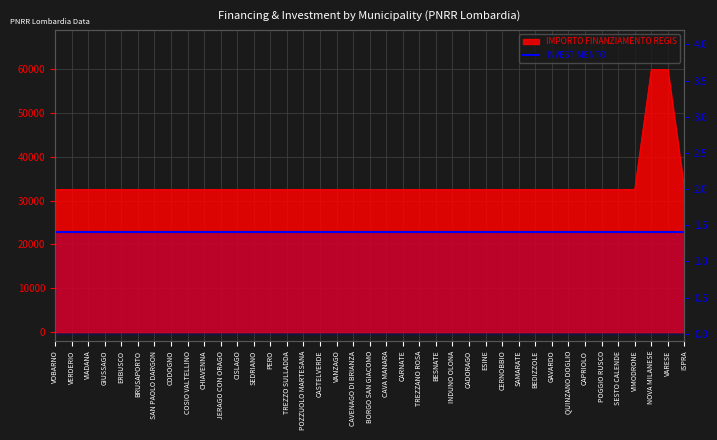

What is the change in value from VIADANA to NOVA MILANESE?

+27377